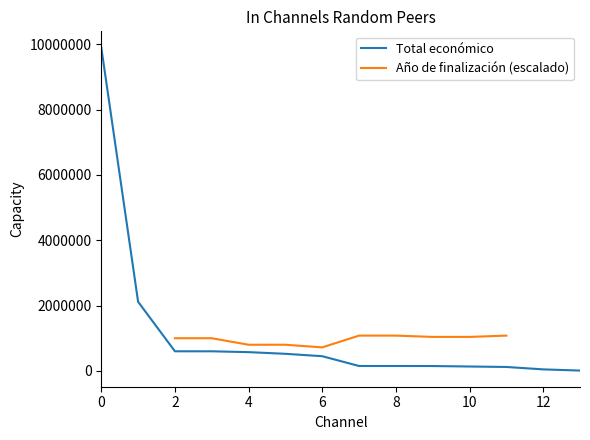

True or false: Total económico has more than 1 interior local peaks.

False